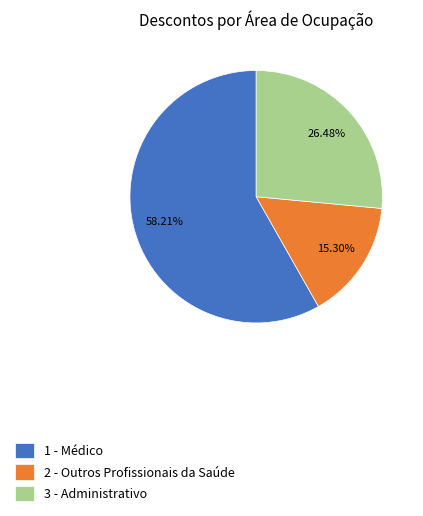

How much of the chart is everything except 1 - Médico?

41.8%